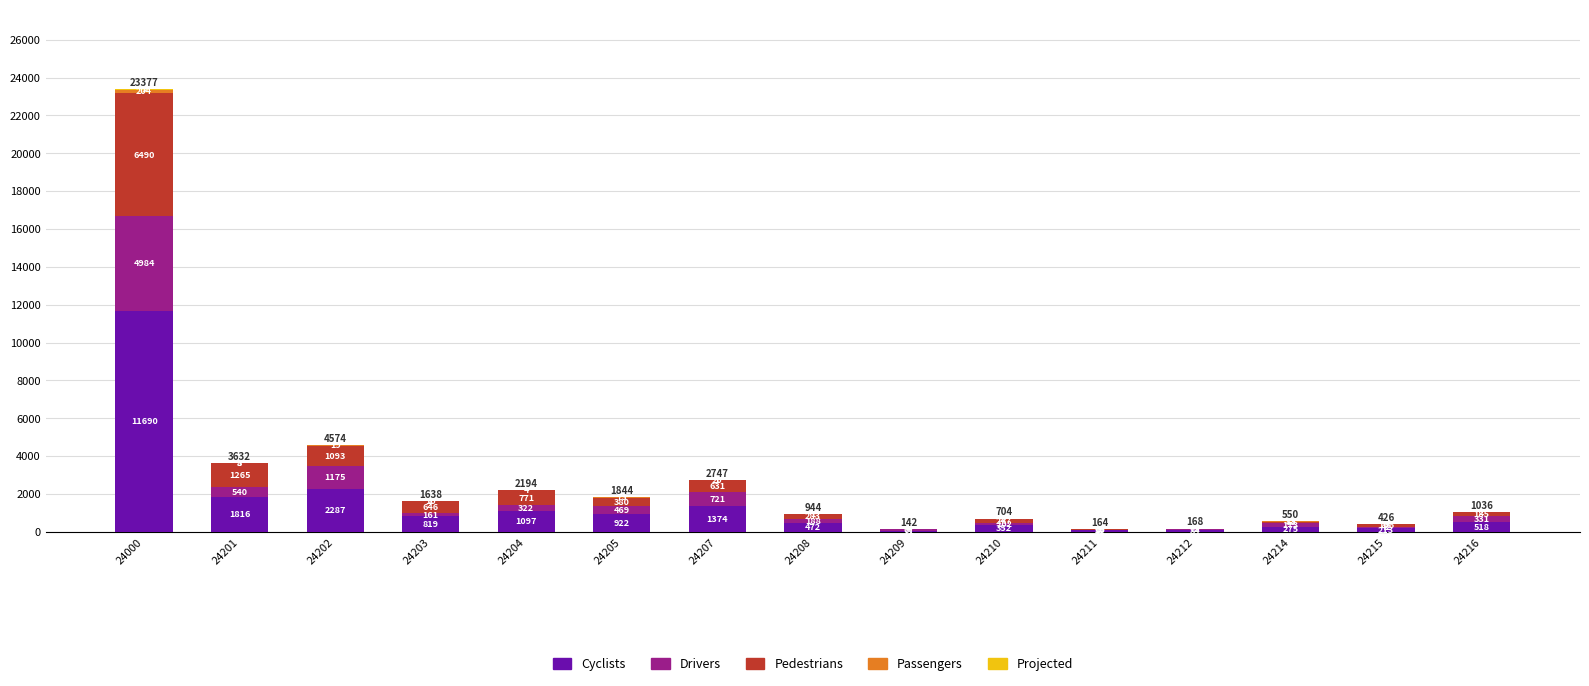

Which category has the highest value in the Cyclists series?

24000